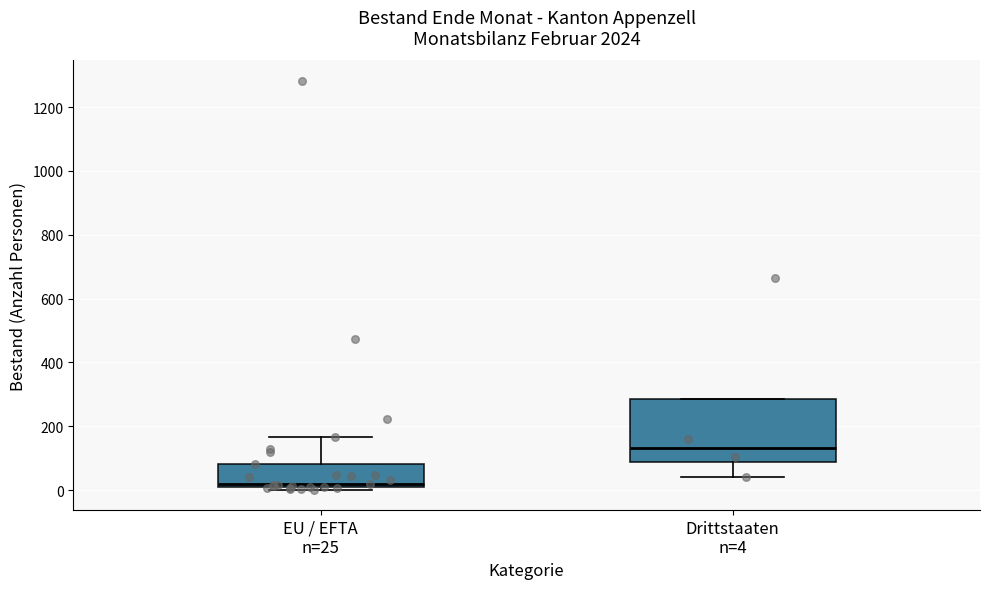

Reading left to right, transcribe this box plot: for each box, give where its median line is, the range the box spans, and where its two whiskers end, as read against the y-axis. The values are not printed on the chart, so give them approximately, as read against the axis.

EU / EFTA n=25: median 20, box 0 to 80, whiskers 0 (just below the box's lower edge) to 160
Drittstaaten n=4: median 140, box 80 to 280, whiskers 40 to 280